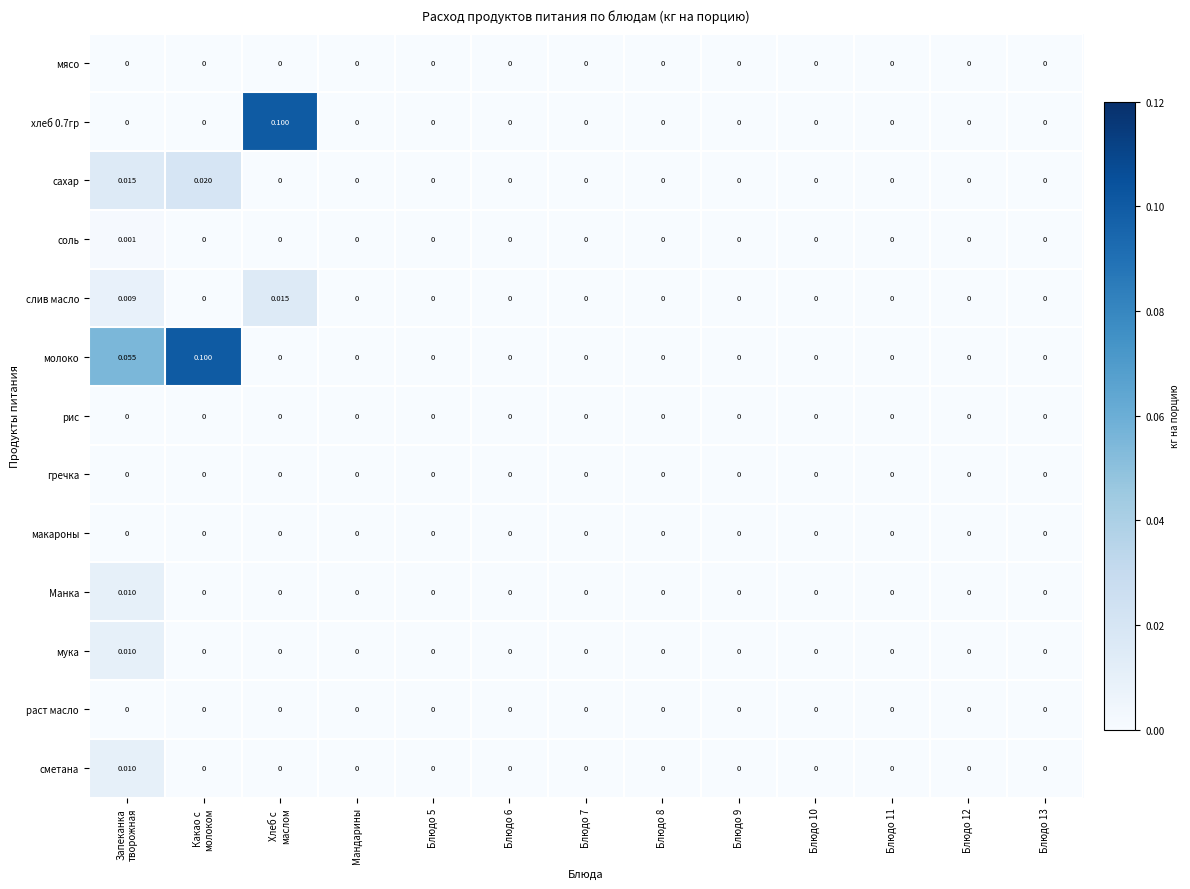

Which series has the largest total across all categories?

молоко